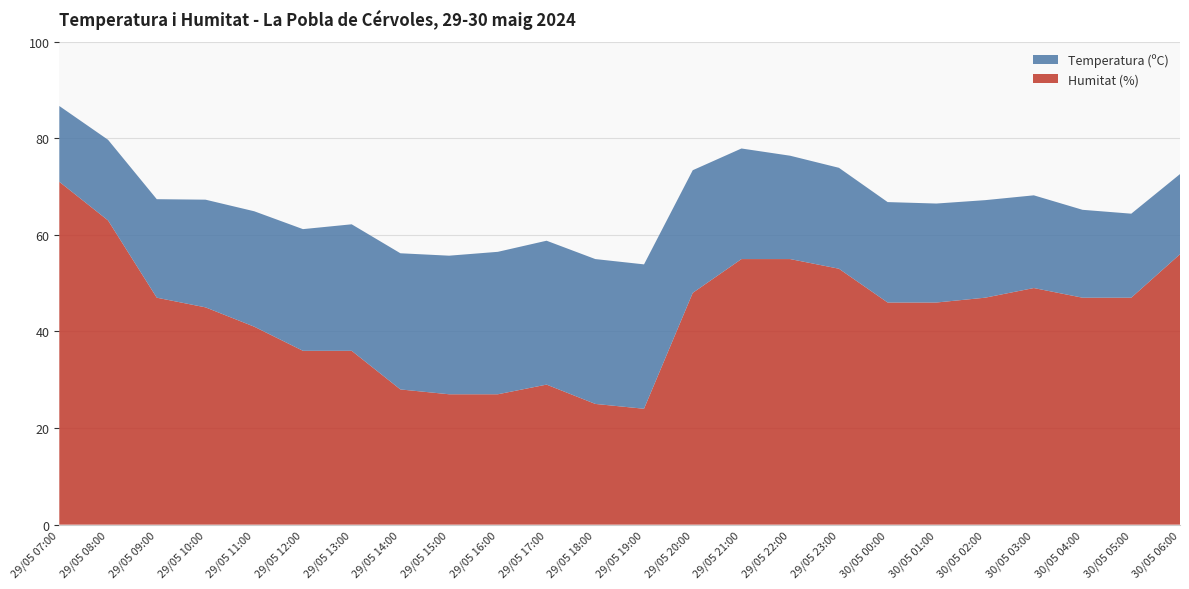

Reading left to right, list all the values displayed in this chart.

Temperatura (ºC): 29/05 07:00=15.7	29/05 08:00=16.7	29/05 09:00=20.4	29/05 10:00=22.3	29/05 11:00=23.9	29/05 12:00=25.2	29/05 13:00=26.2	29/05 14:00=28.2	29/05 15:00=28.7	29/05 16:00=29.5	29/05 17:00=29.8	29/05 18:00=30.0	29/05 19:00=29.9	29/05 20:00=25.4	29/05 21:00=22.9	29/05 22:00=21.4	29/05 23:00=20.9	30/05 00:00=20.8	30/05 01:00=20.5	30/05 02:00=20.2	30/05 03:00=19.2	30/05 04:00=18.2	30/05 05:00=17.4	30/05 06:00=16.6
Humitat (%): 29/05 07:00=71.0	29/05 08:00=63.0	29/05 09:00=47.0	29/05 10:00=45.0	29/05 11:00=41.0	29/05 12:00=36.0	29/05 13:00=36.0	29/05 14:00=28.0	29/05 15:00=27.0	29/05 16:00=27.0	29/05 17:00=29.0	29/05 18:00=25.0	29/05 19:00=24.0	29/05 20:00=48.0	29/05 21:00=55.0	29/05 22:00=55.0	29/05 23:00=53.0	30/05 00:00=46.0	30/05 01:00=46.0	30/05 02:00=47.0	30/05 03:00=49.0	30/05 04:00=47.0	30/05 05:00=47.0	30/05 06:00=56.0